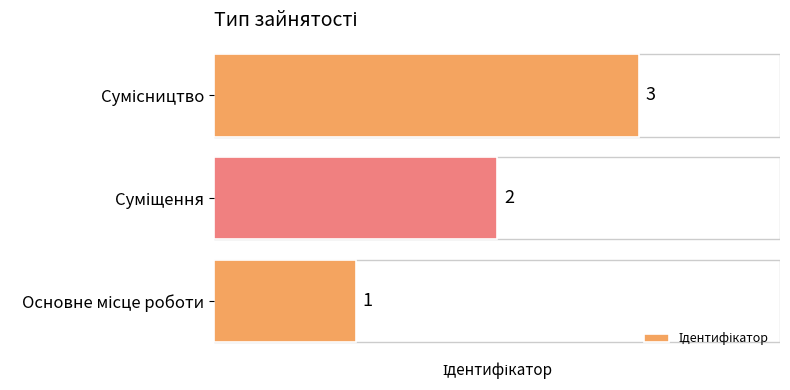

How many values are between 1 and 3?

3